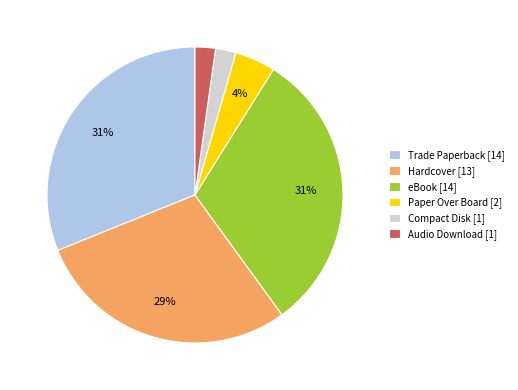

Is there any slice that represents more than half of the pie?

No